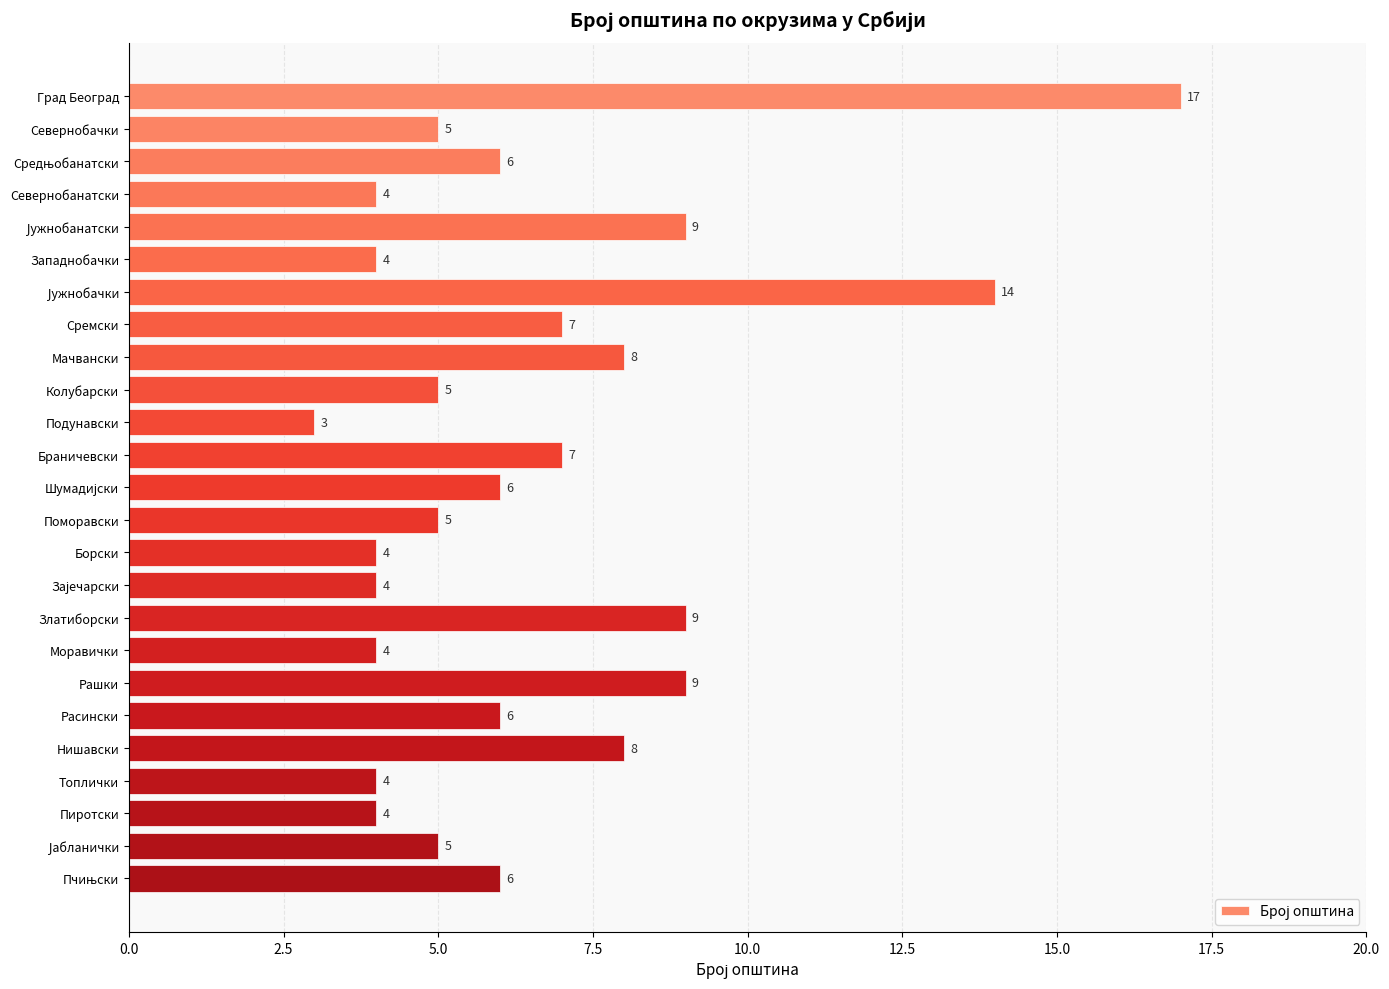

Which category has the lowest value across all series?

Подунавски